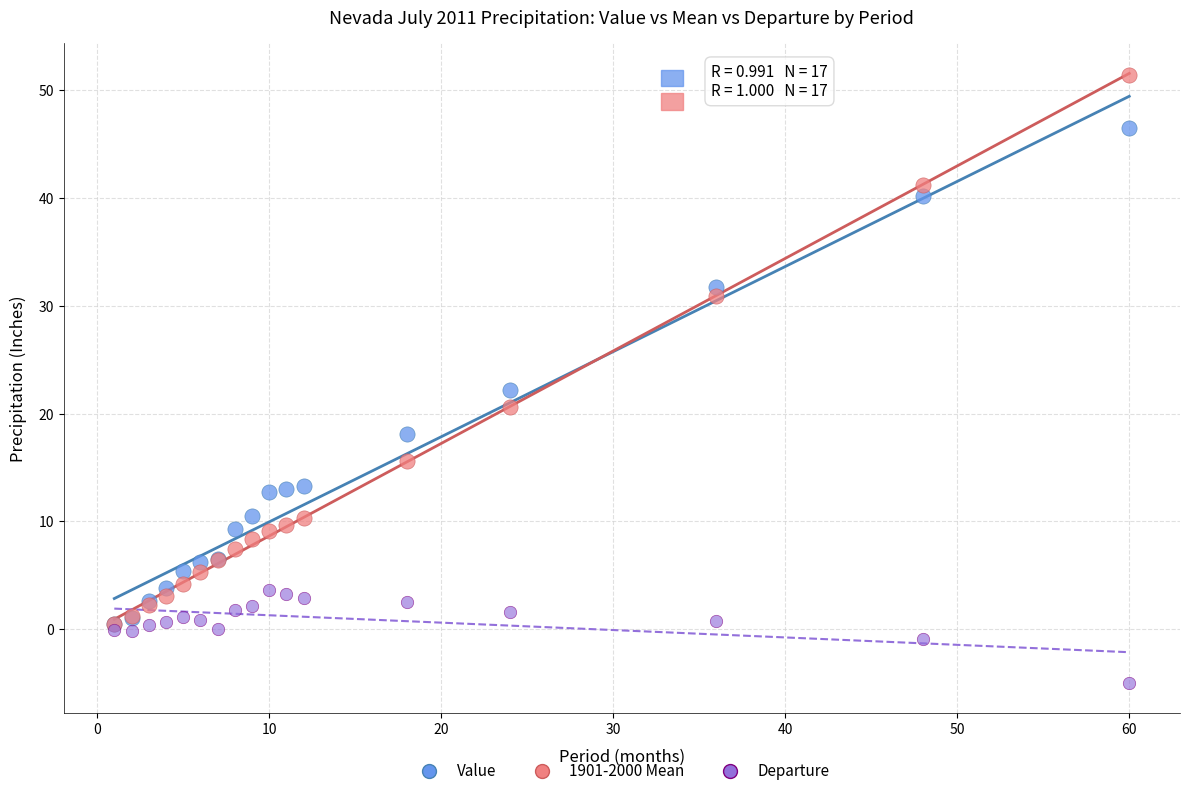

In the Value series, what Y value is closest to 23?

22.2